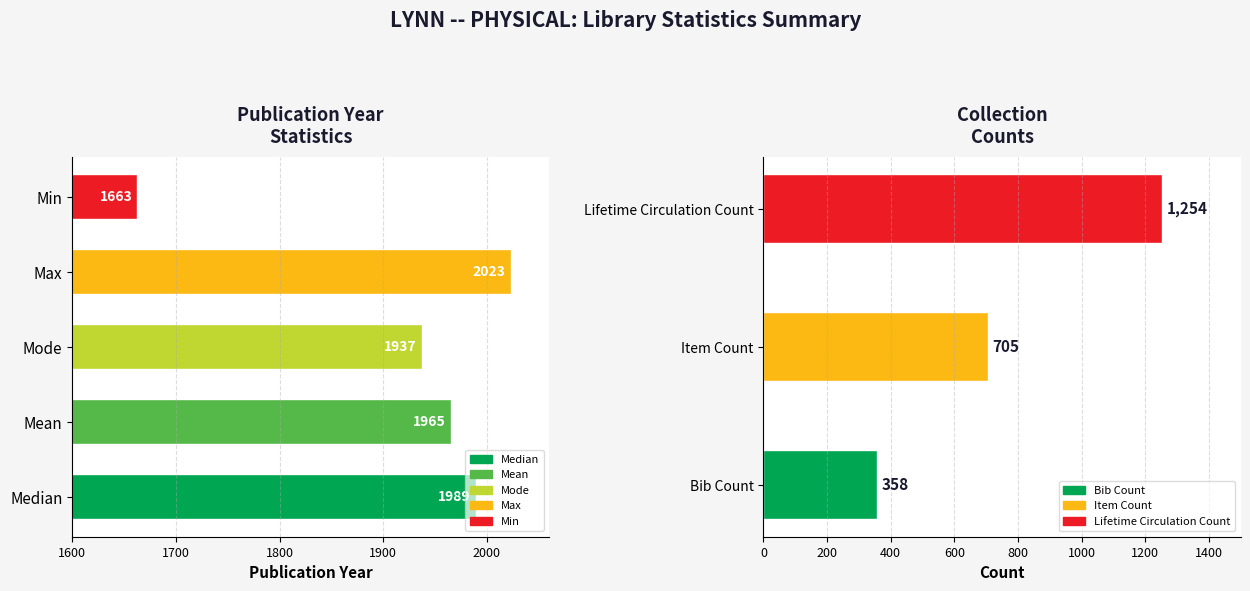

Which series has the largest total across all categories?

Max